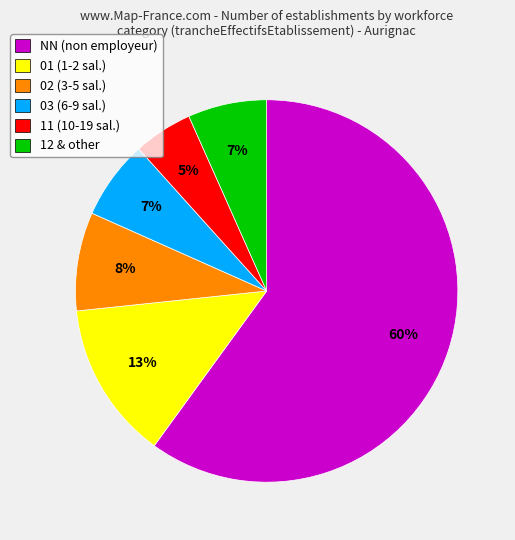

Is there any slice that represents more than half of the pie?

Yes